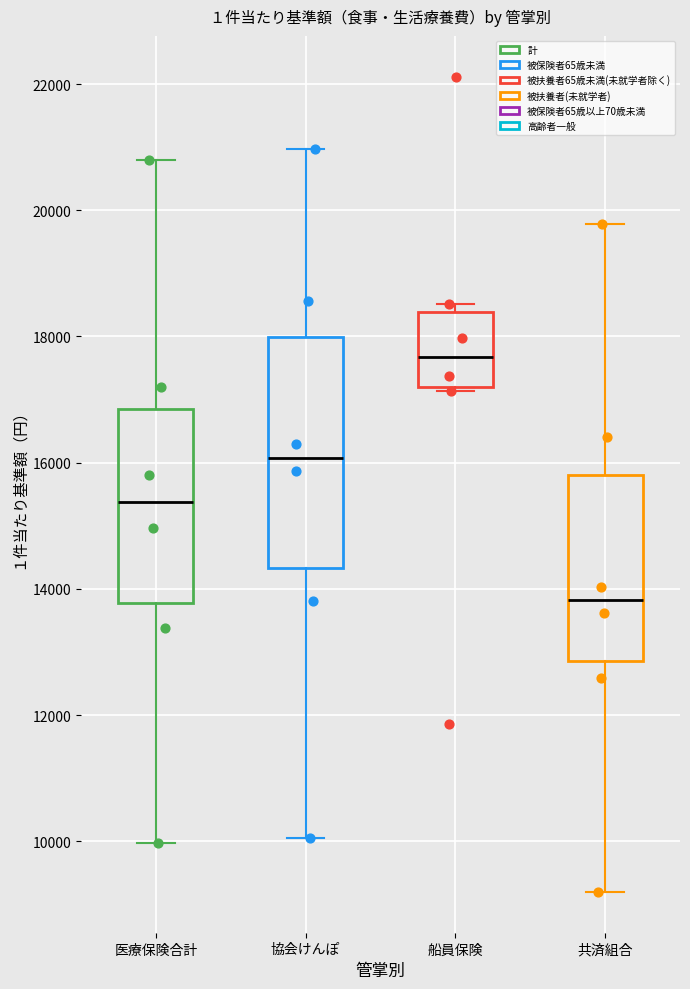

Which box has the lowest median line?

共済組合